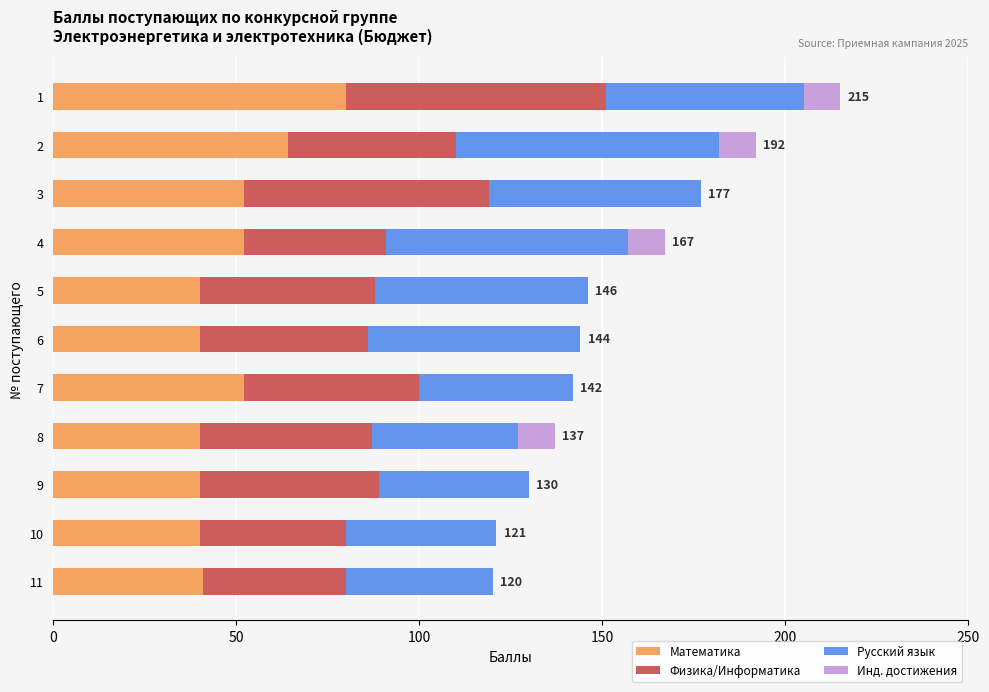

True or false: Математика has a value of 40 at 8.

True